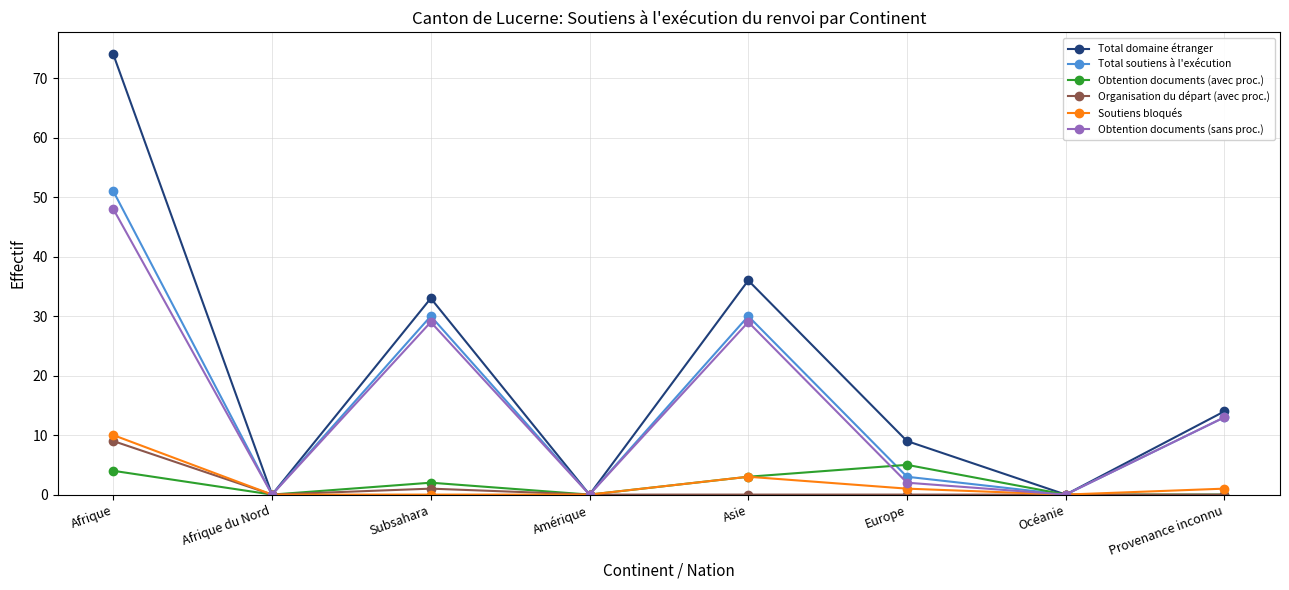

Is the value of Obtention documents (avec proc.) at Europe greater than the value of Soutiens bloqués at Océanie?

Yes